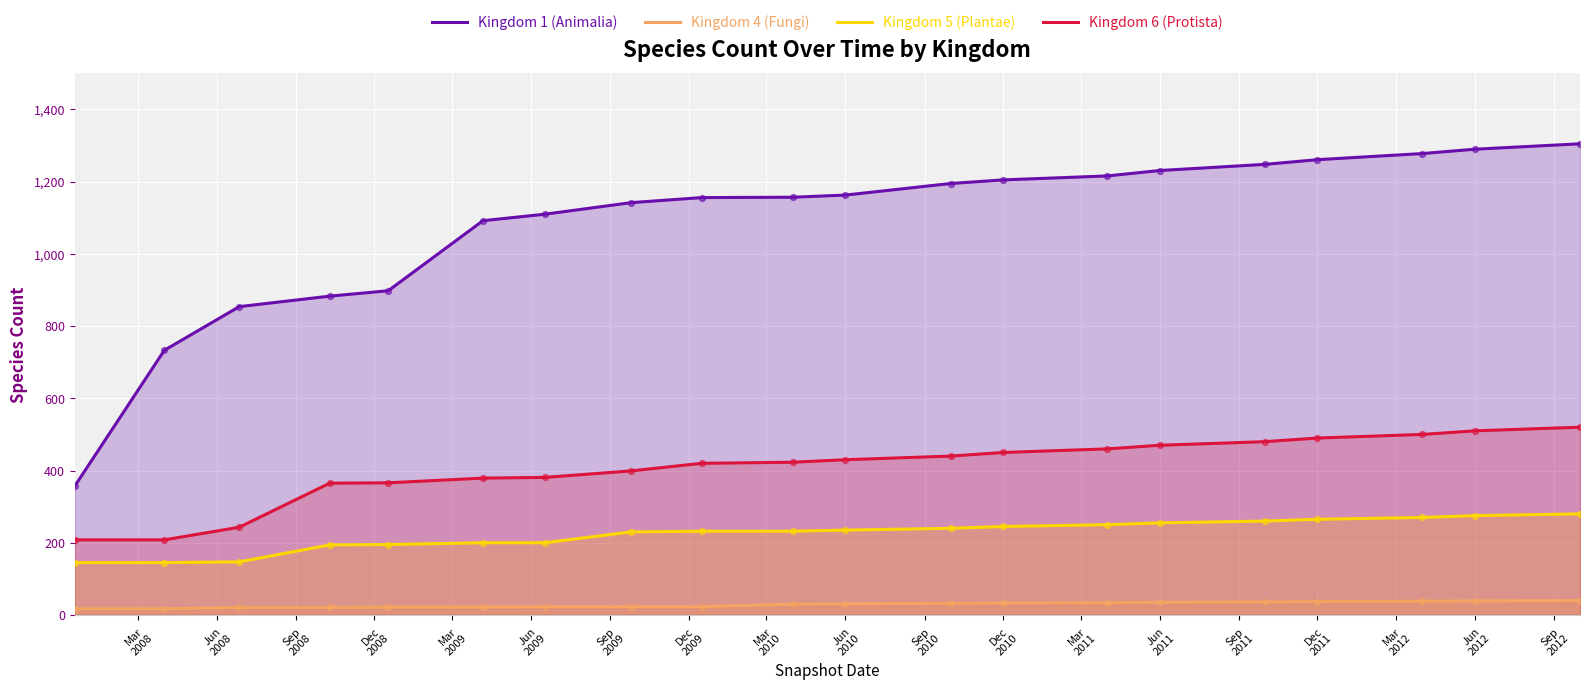

At how many categories does at least one series exceed 101?

20